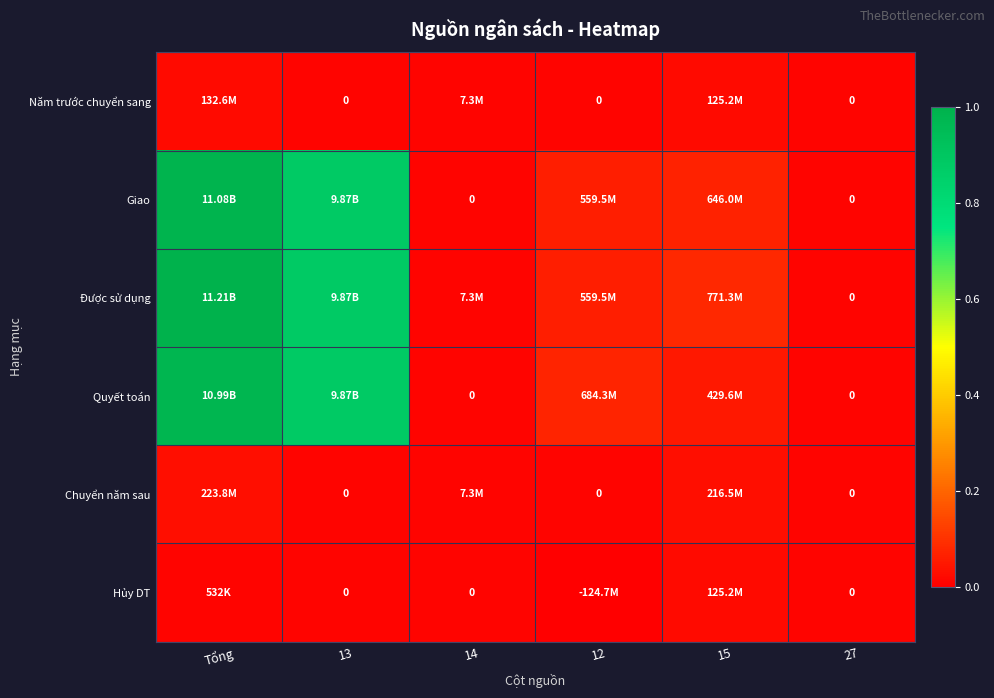

Which series has the largest range (max minus min)?

Được sử dụng